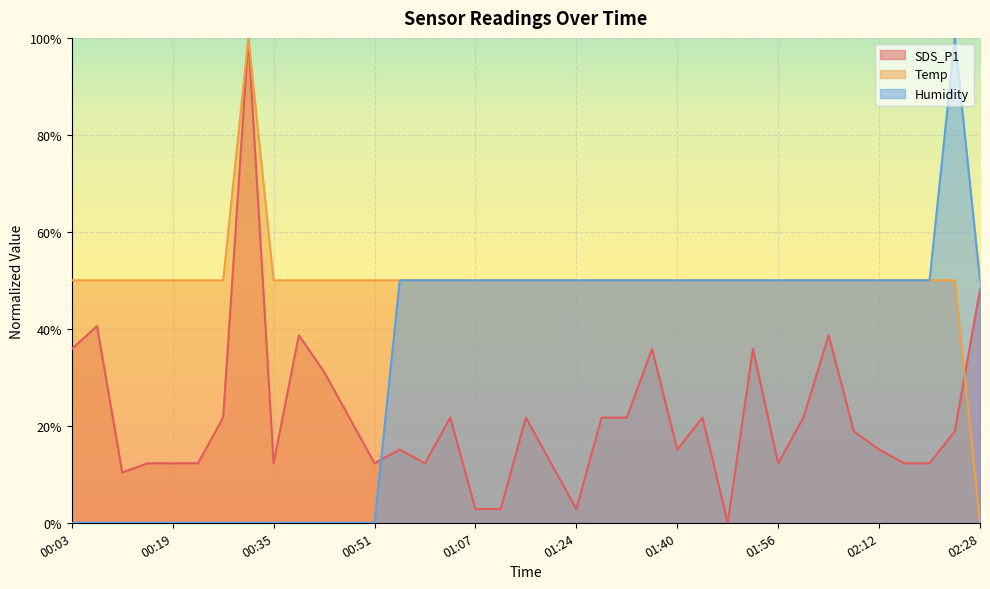

After their last crossing, which series has the higher values: Humidity or Temp?

Humidity